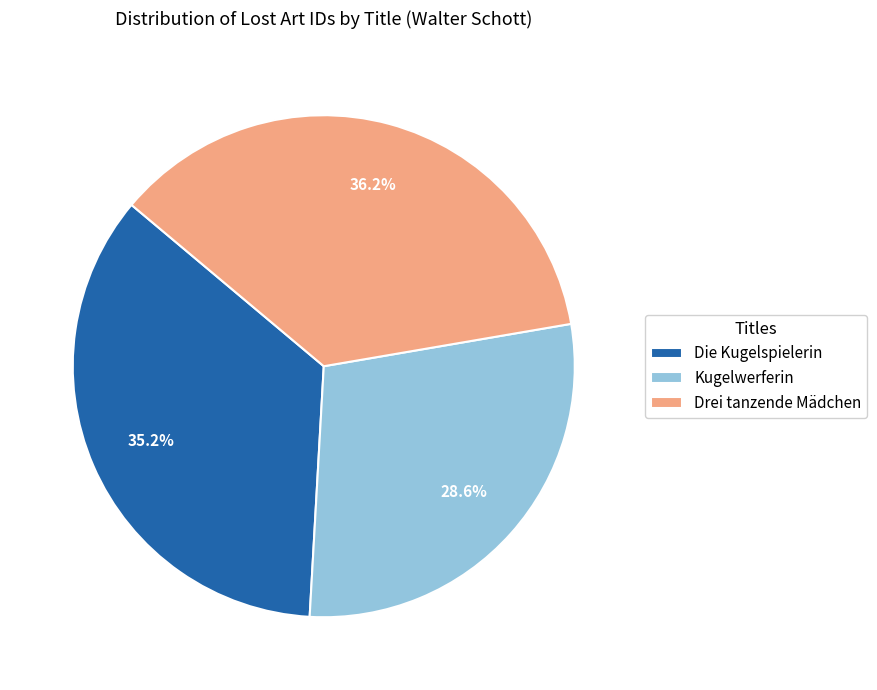

To the nearest percent, what is the combined percentage of Die Kugelspielerin and Kugelwerferin?

64%